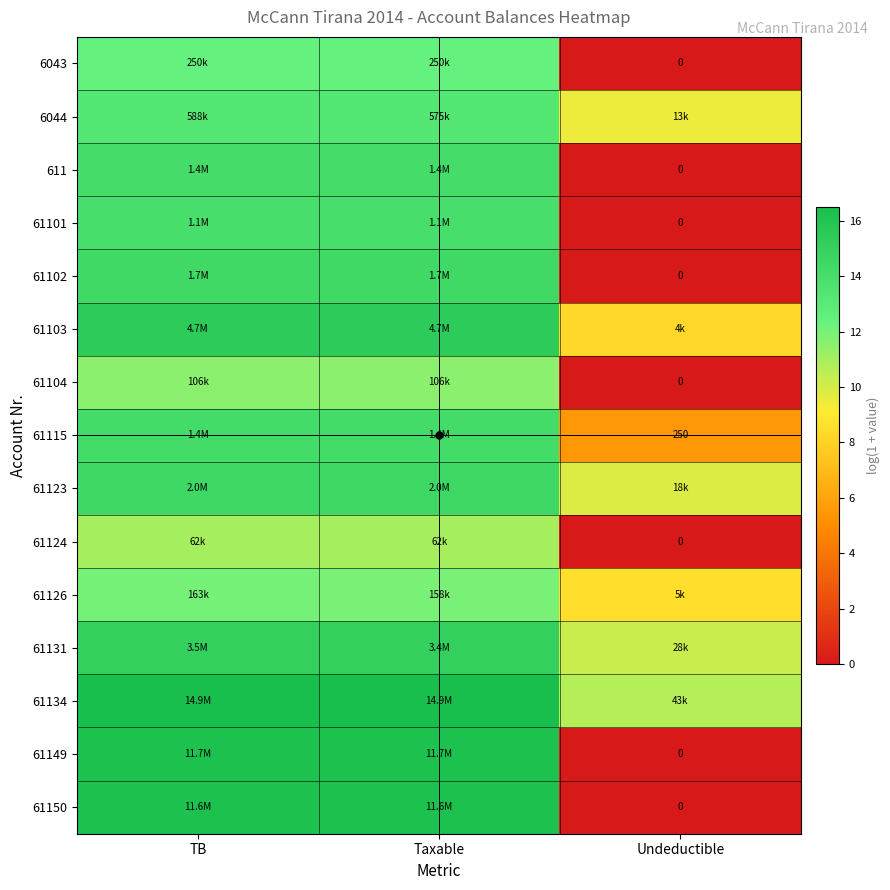

What is the difference between the second highest and minimum values in the 61115 series?

8.7